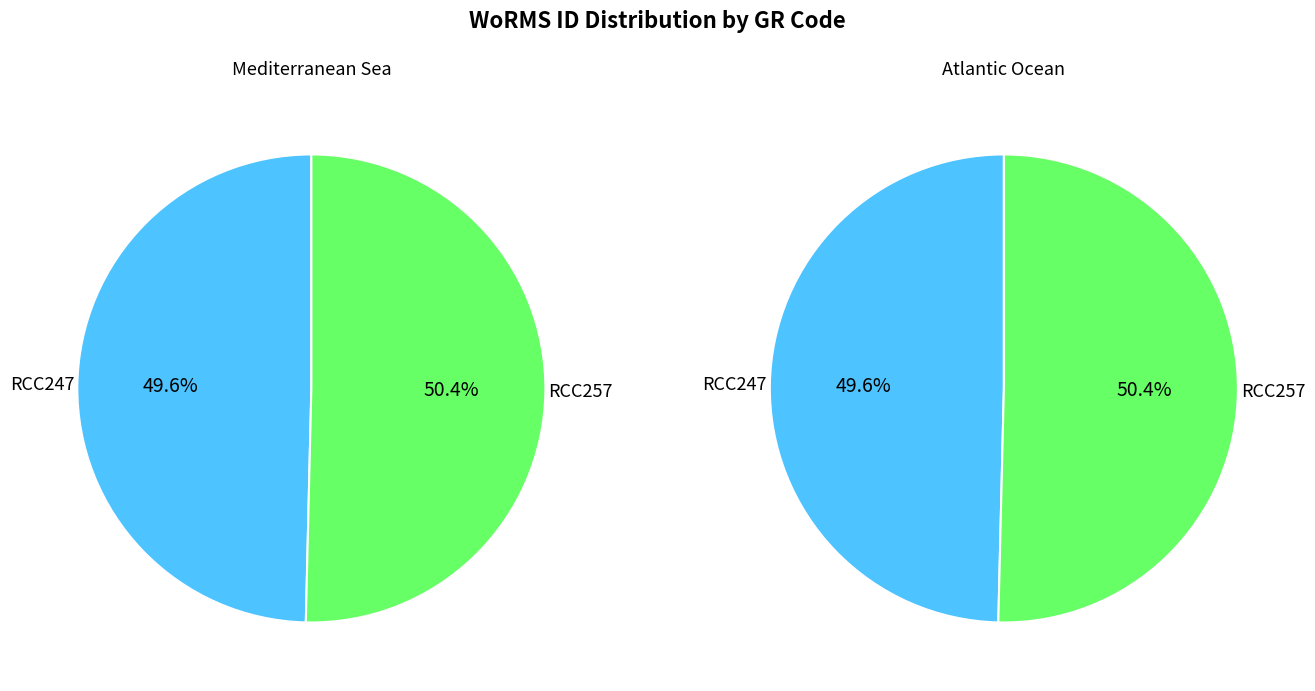

What is the largest slice in the pie chart?

RCC257